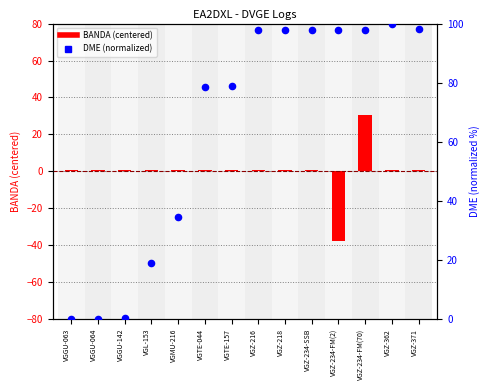

Which series has the largest total across all categories?

DME (normalized)